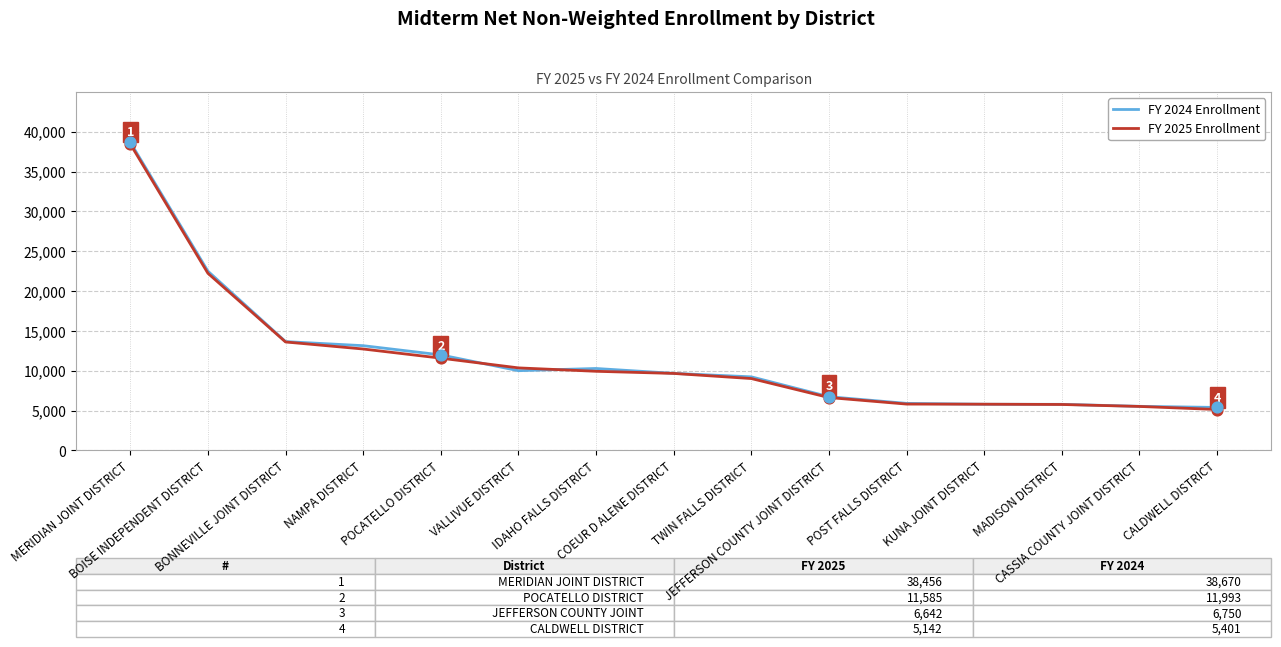

What is the total value across all series at IDAHO FALLS DISTRICT?

20226